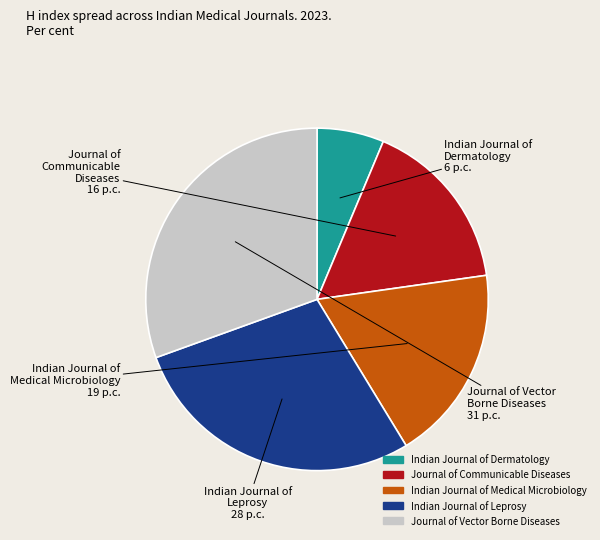

Approximately how many times larger is the value at Journal of Communicable Diseases compared to Indian Journal of Dermatology?

2.6